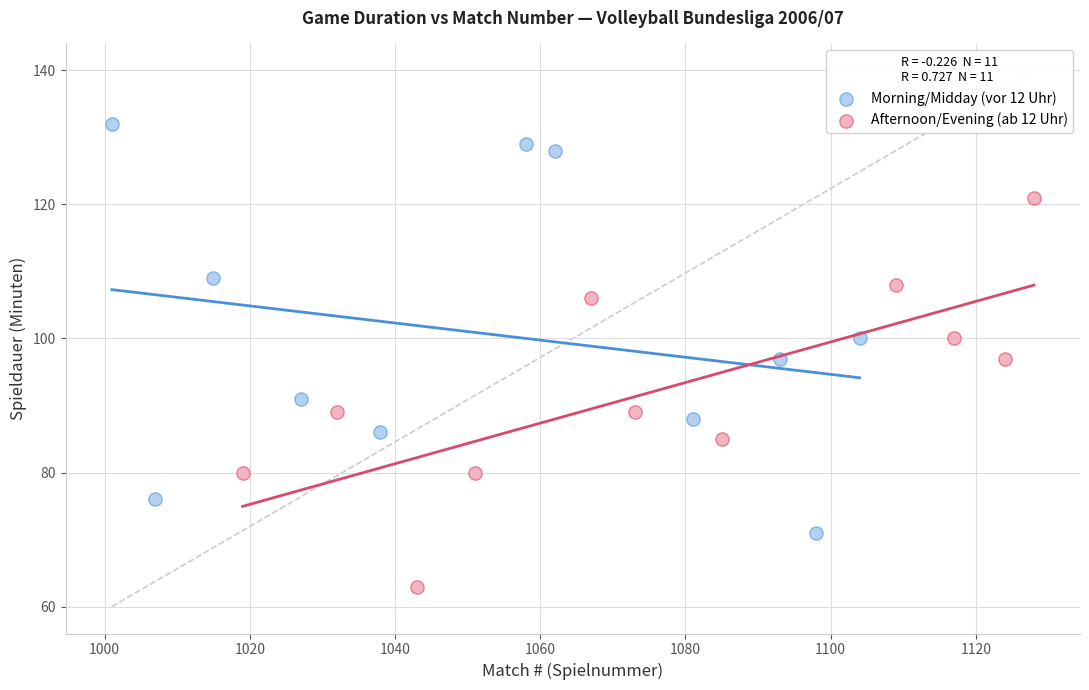

Which series contains the highest Y value?

Morning/Midday (vor 12 Uhr)